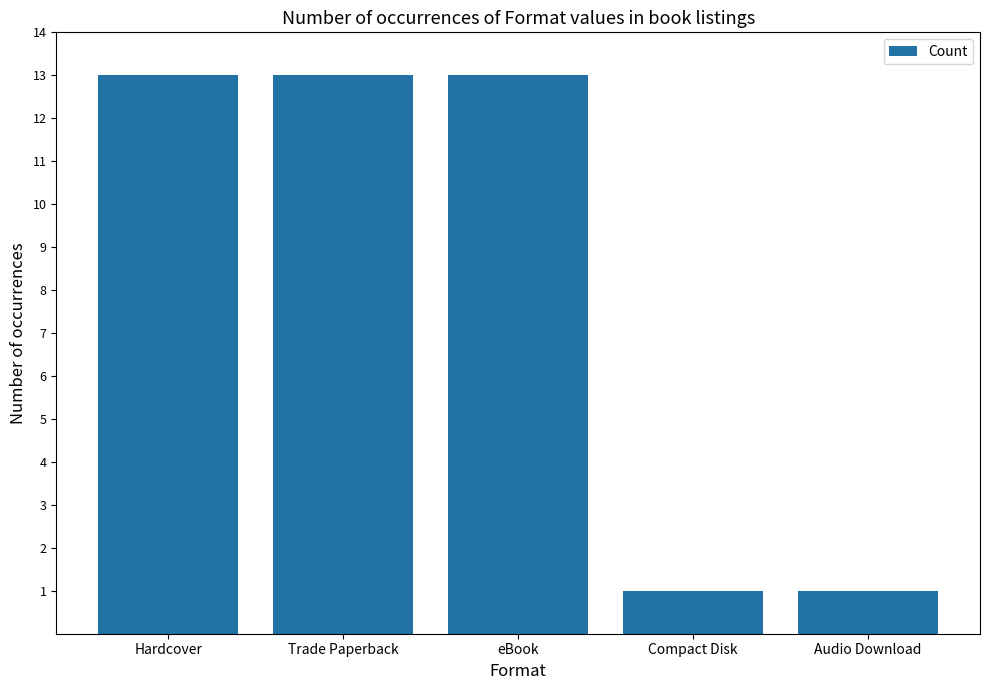

What is the value of the 5th bar from the left?

1